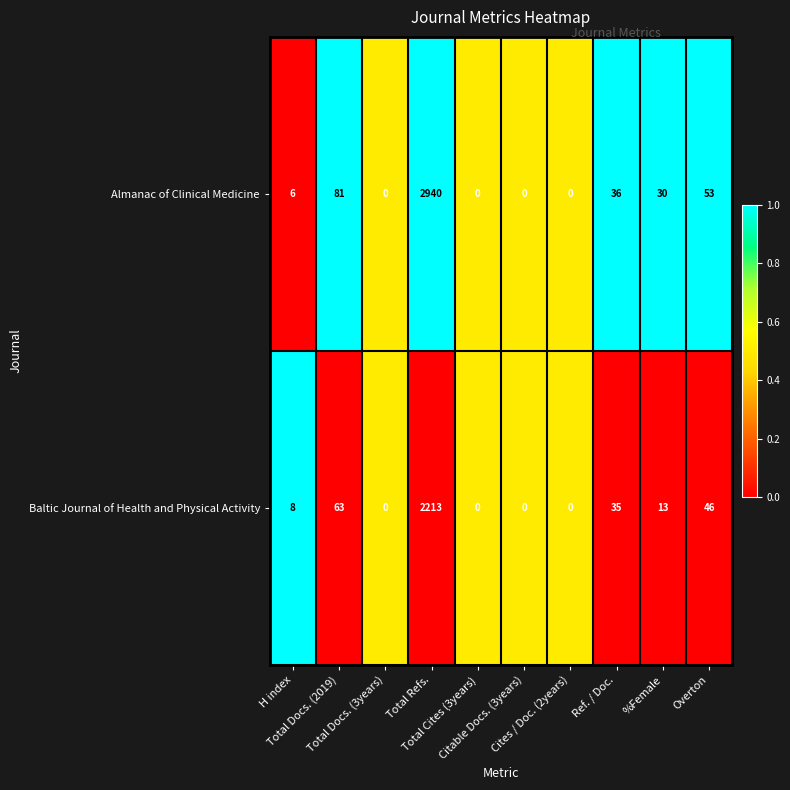

What is the total value across all series at Total Docs. (2019)?

144